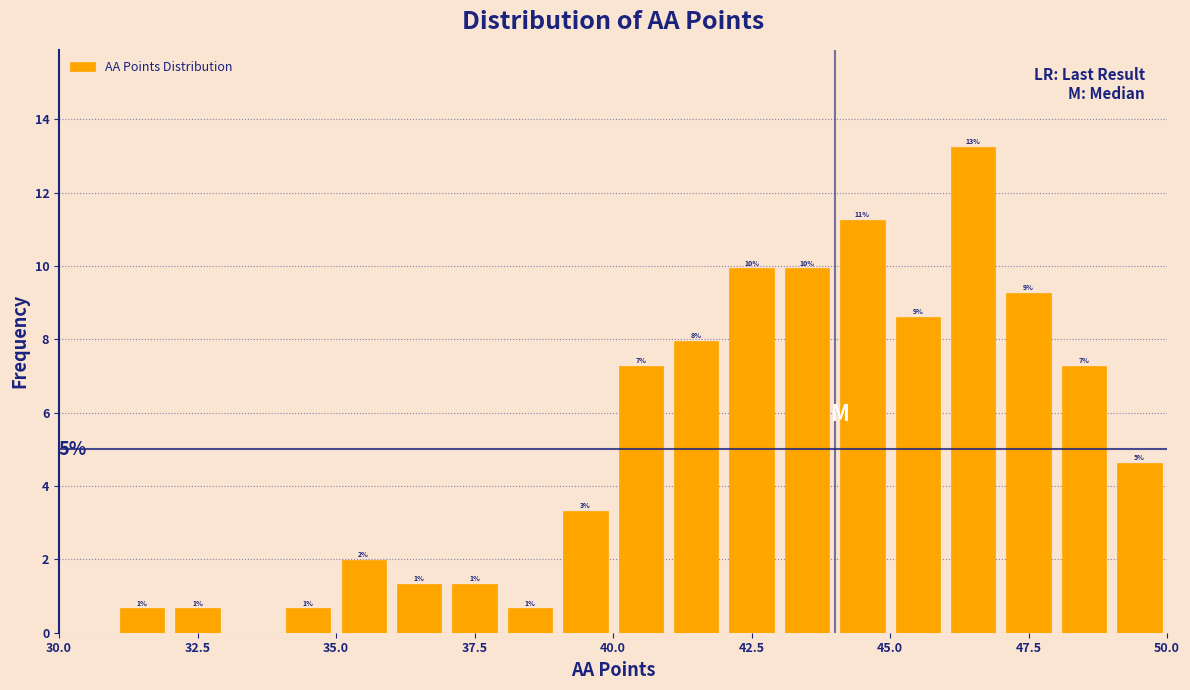

Read against the x-axis, roughly where is the centre of the tallest bar?

46.5